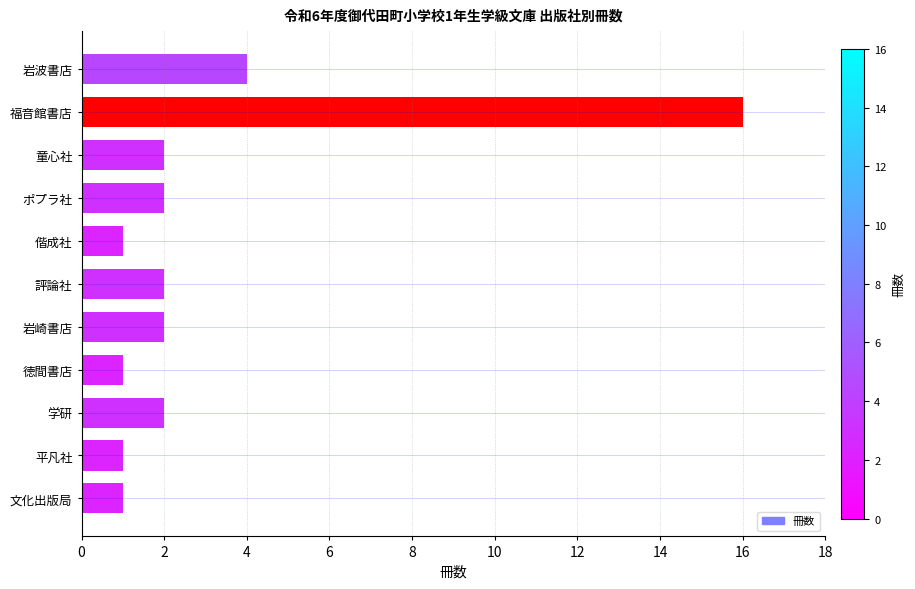

Reading bottom to top, what are all the values shown in this chart?

1	1	2	1	2	2	1	2	2	16	4